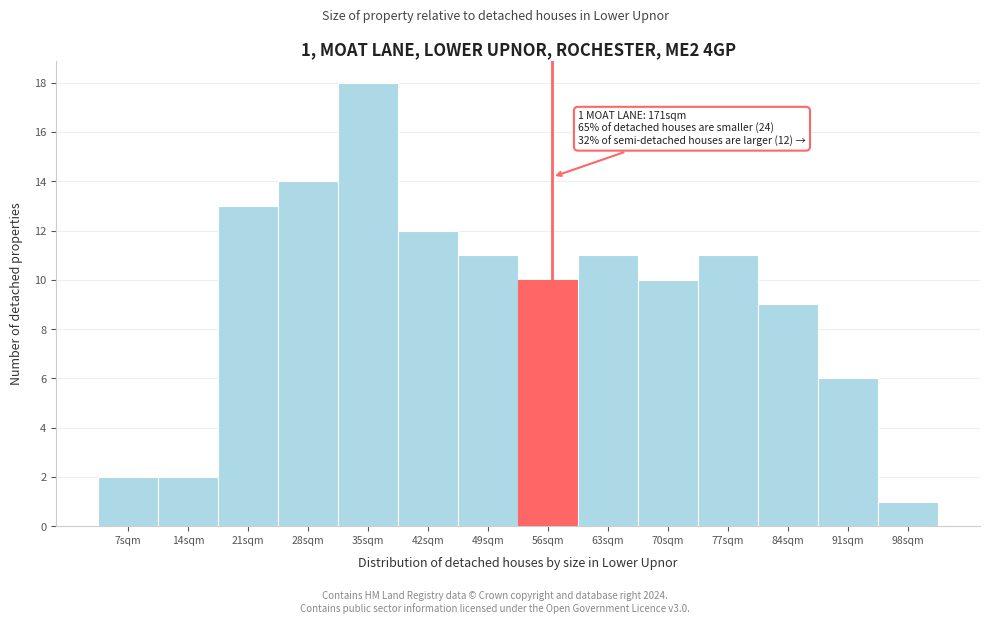

Reading left to right, list all the values displayed in this chart.

7sqm=2	14sqm=2	21sqm=13	28sqm=14	35sqm=18	42sqm=12	49sqm=11	56sqm=10	63sqm=11	70sqm=10	77sqm=11	84sqm=9	91sqm=6	98sqm=1